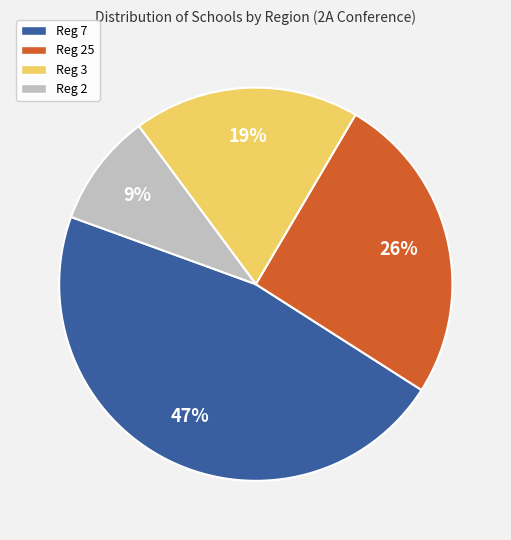

Does any single category account for the majority?

No